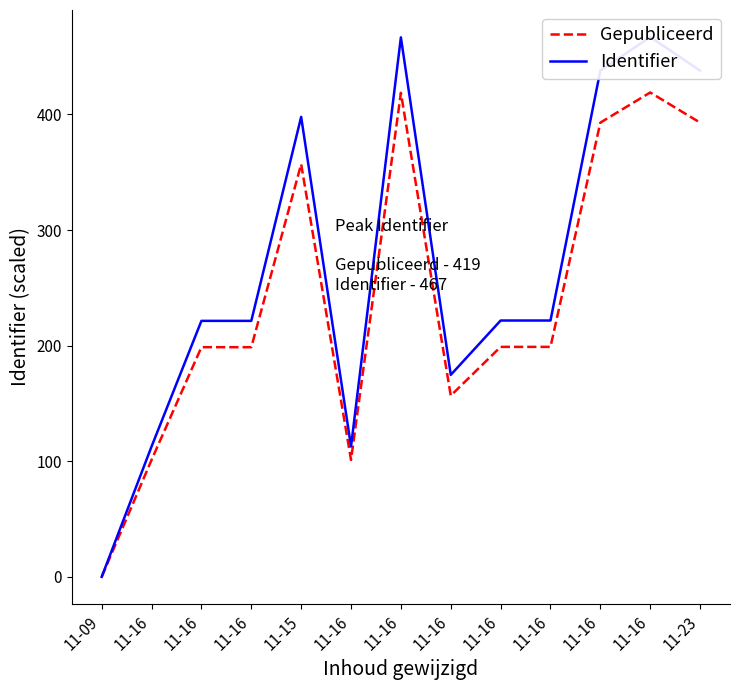

Which series changed the most between 11-16 and 11-23?

Identifier